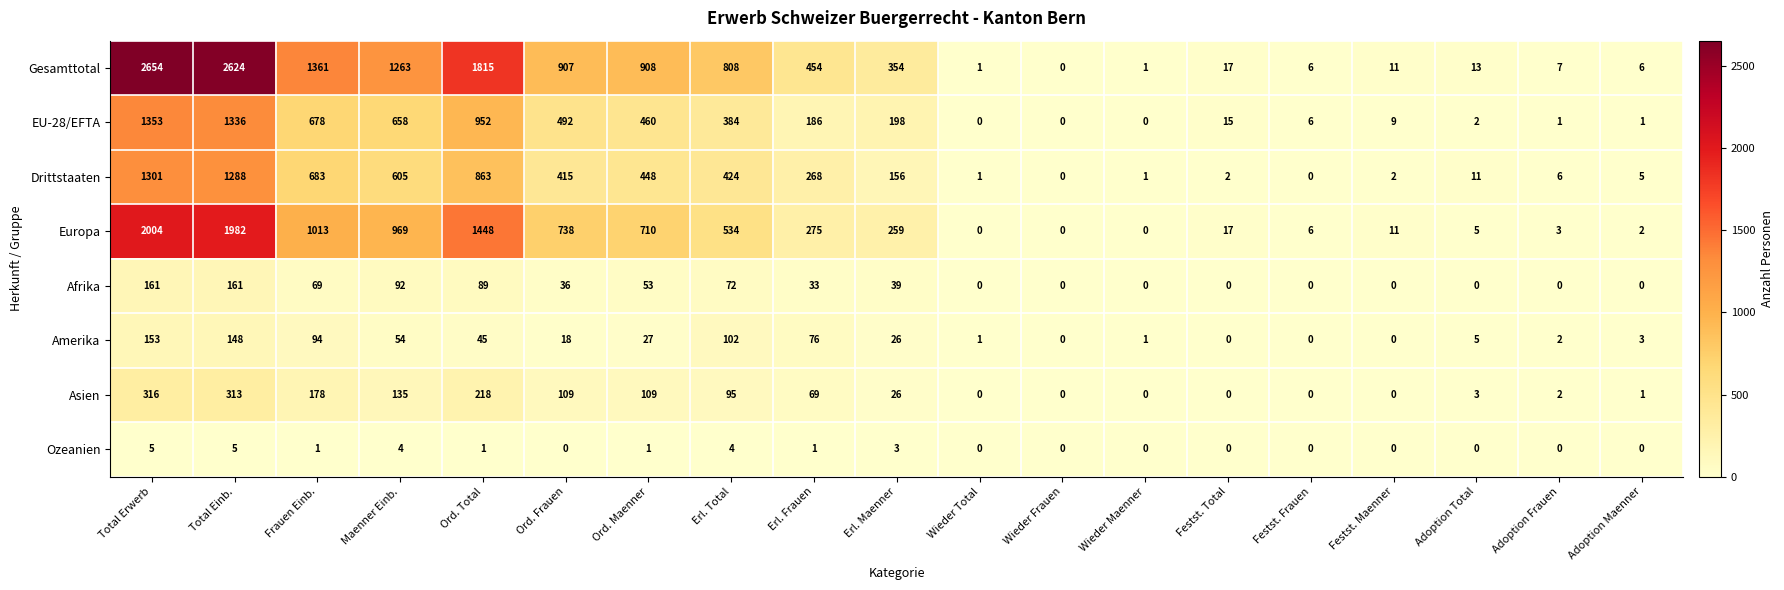

What is the sum of all Afrika values?

805